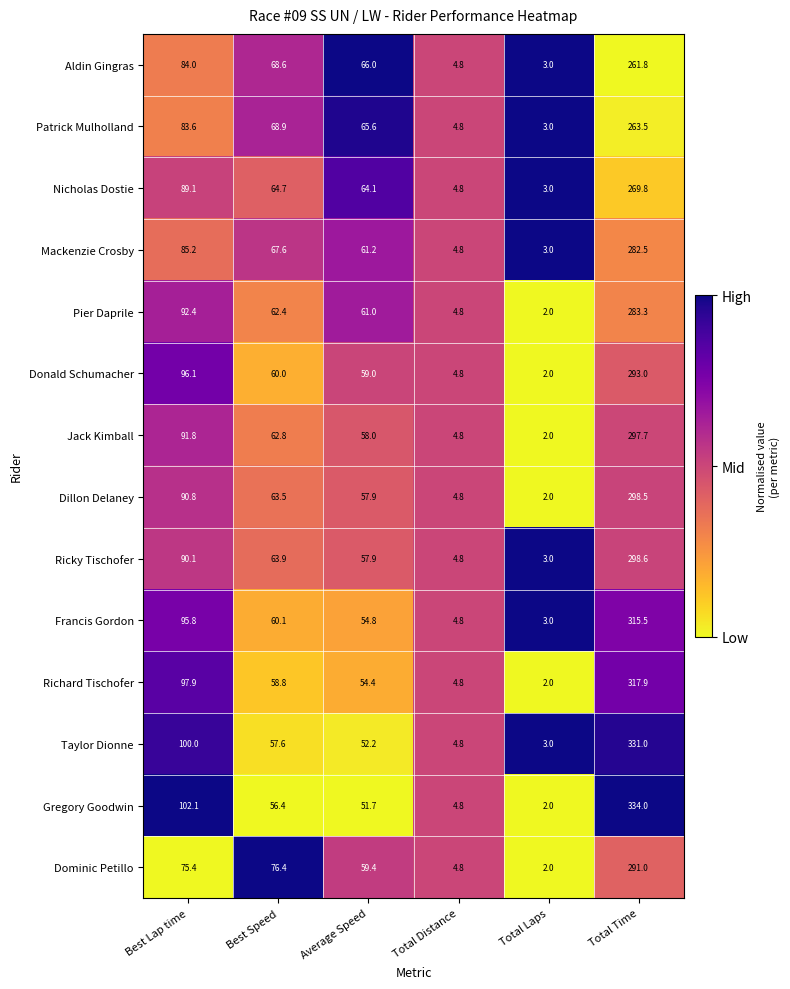

Where is Aldin Gingras nearest to the value 132?

Best Lap time